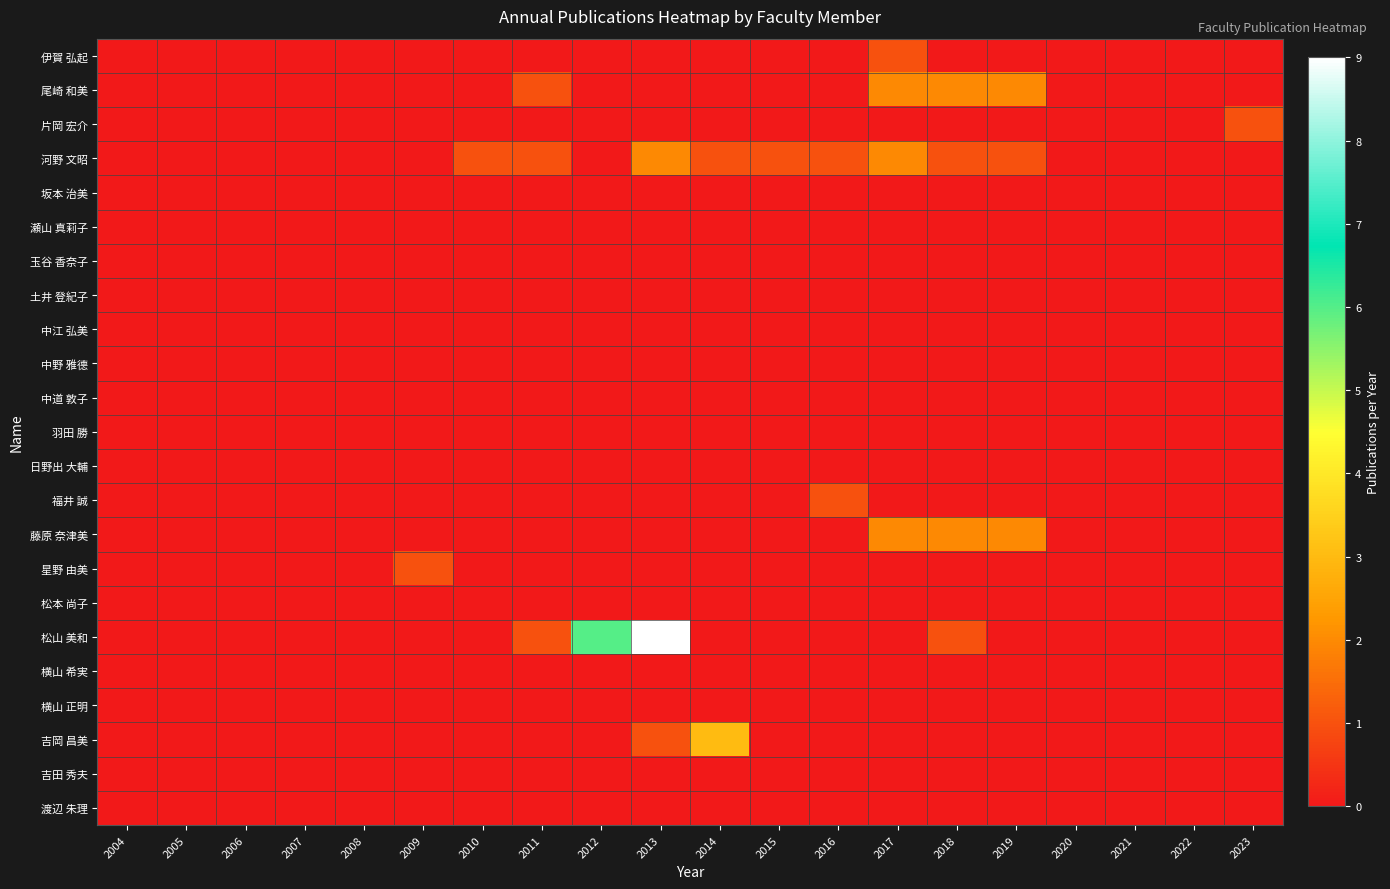

Which has a higher value, 2010 or 2017?

2017